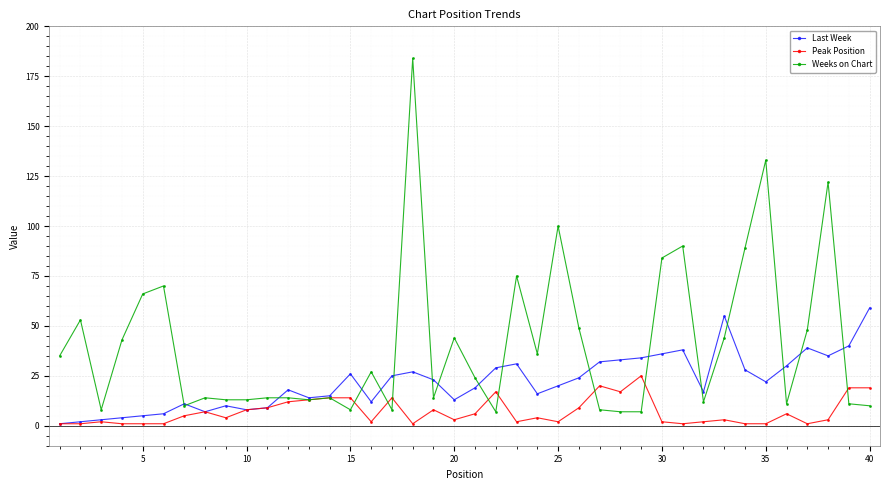

Which series has the largest range (max minus min)?

Weeks on Chart